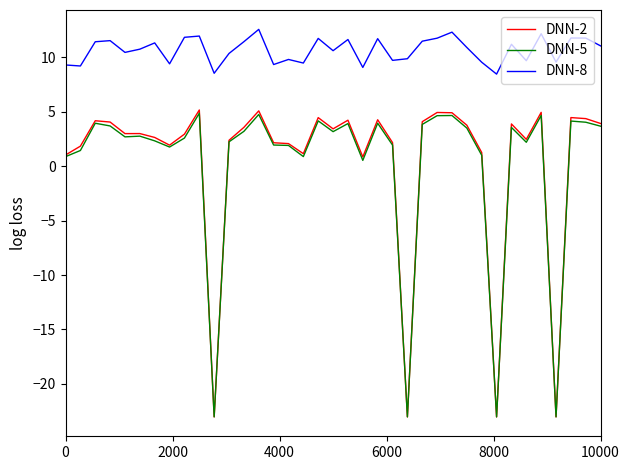

What is the smallest value displayed?

-23.0